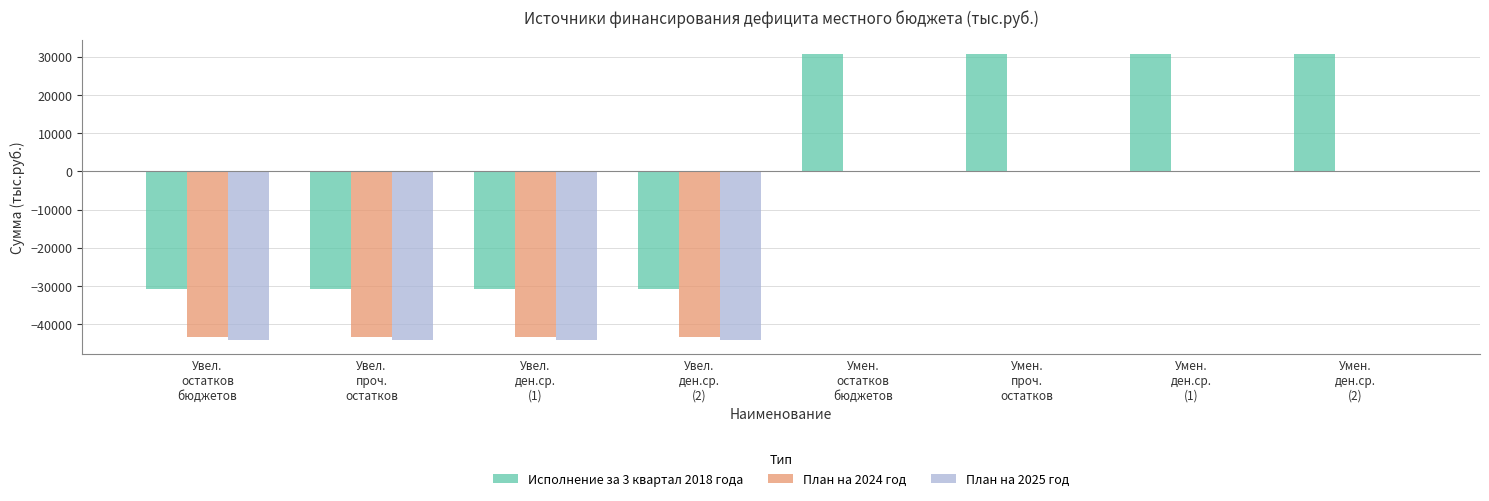

What is the sum of all План на 2024 год values?

-173748.0